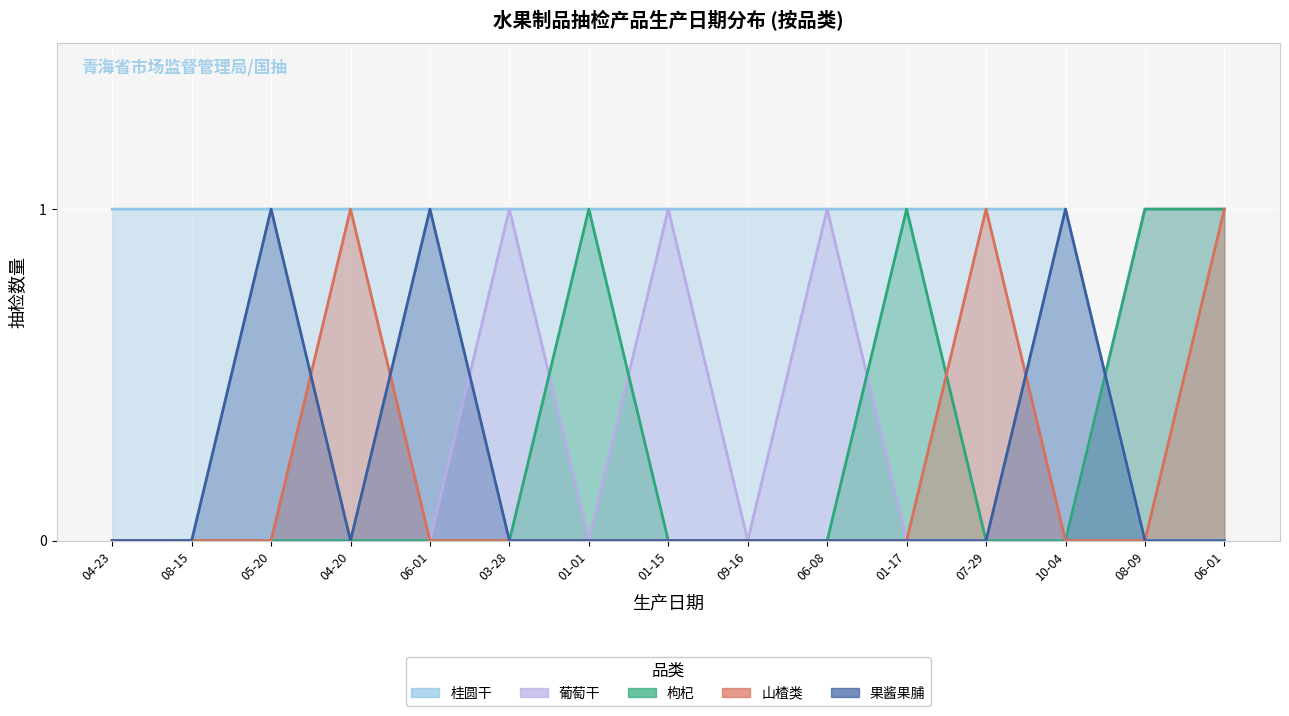

At 01-17, list the series in order from smallest to largest.

葡萄干, 山楂类, 果酱果脯, 桂圆干, 枸杞